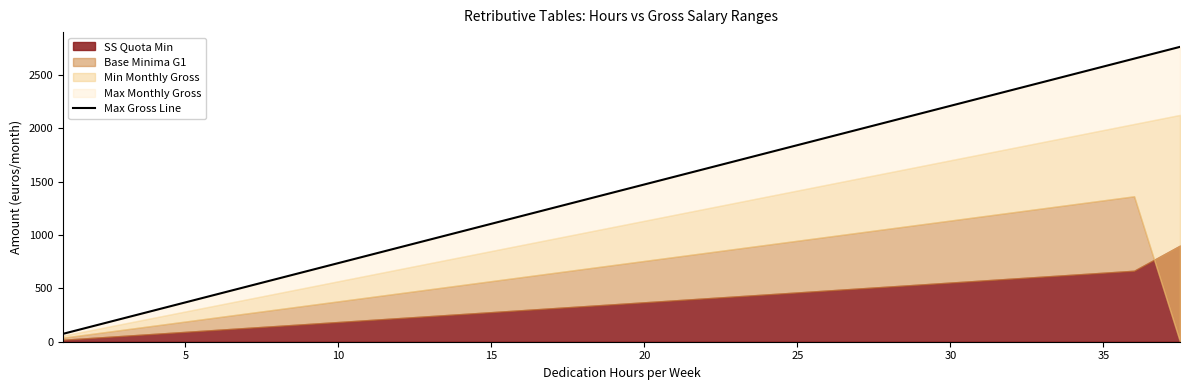

How many lines are shown in the chart?

1